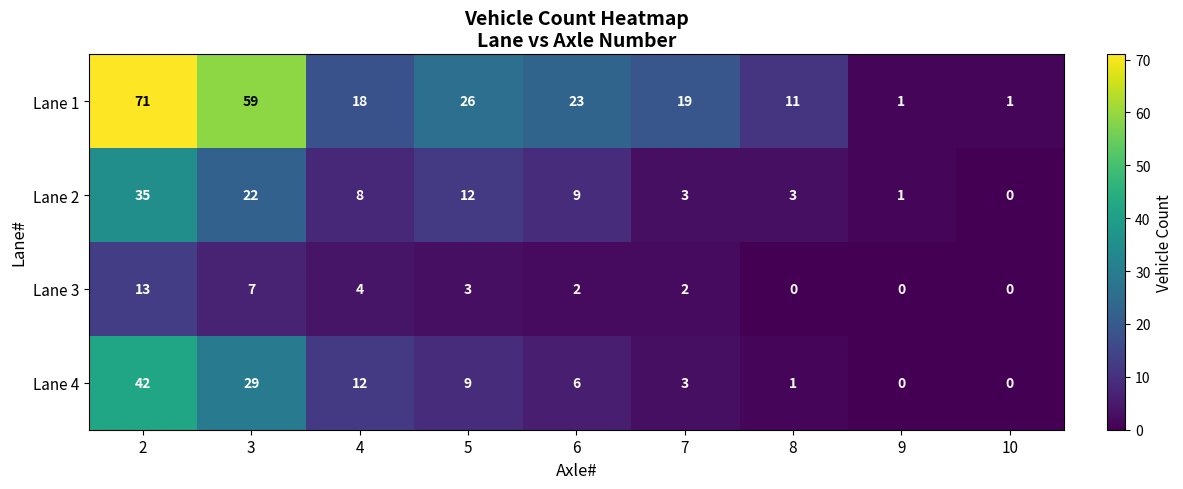

How many positive values does the Lane 2 series have?

8